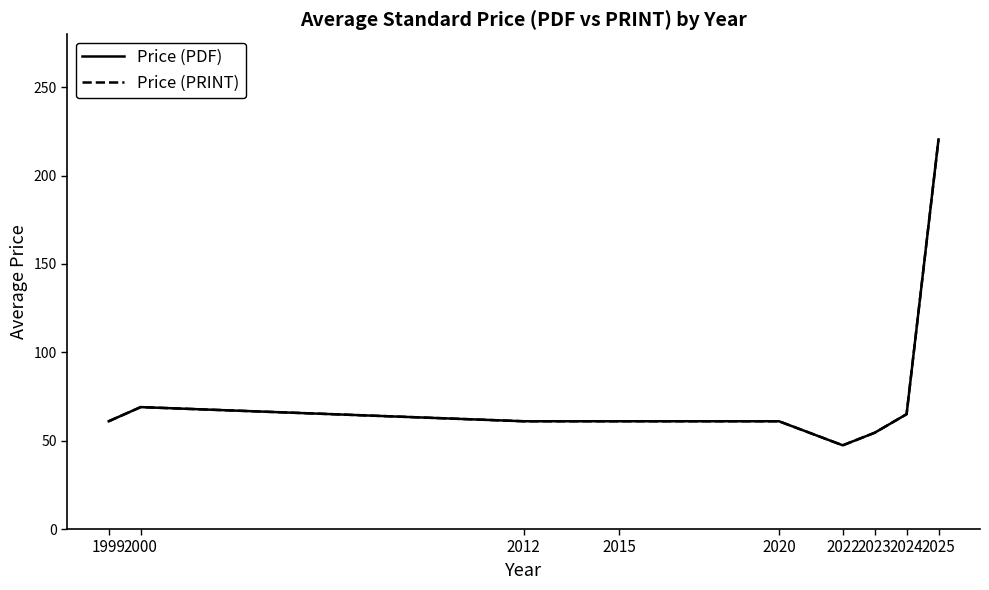

Is this an area chart (filled region under the line)?

No